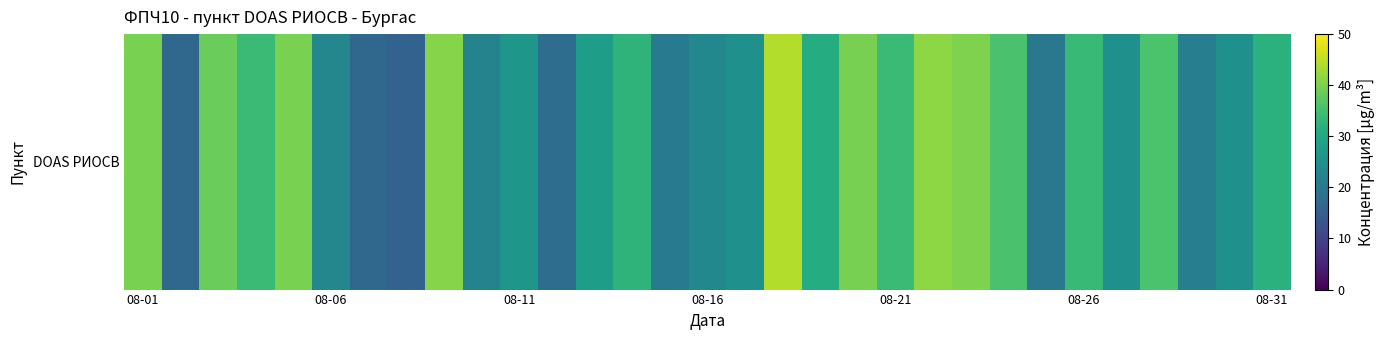

What is the minimum value shown in the chart?

15.8